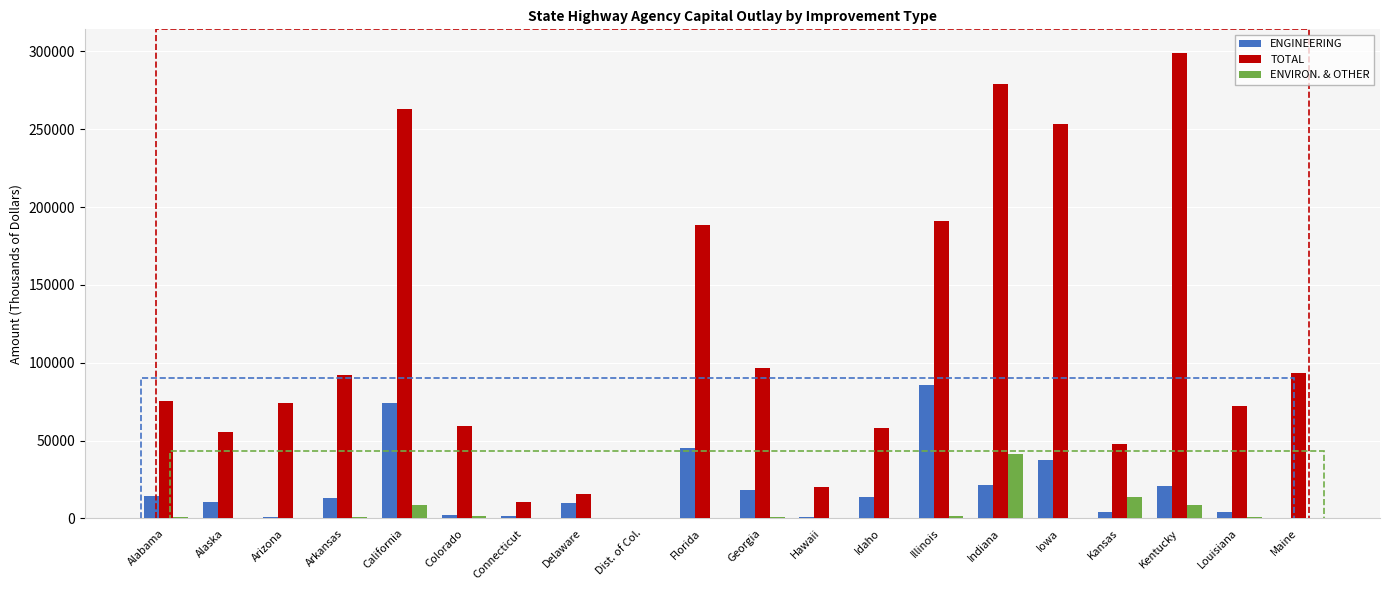

What is the difference between the ENGINEERING values at Maine and Connecticut?

1614